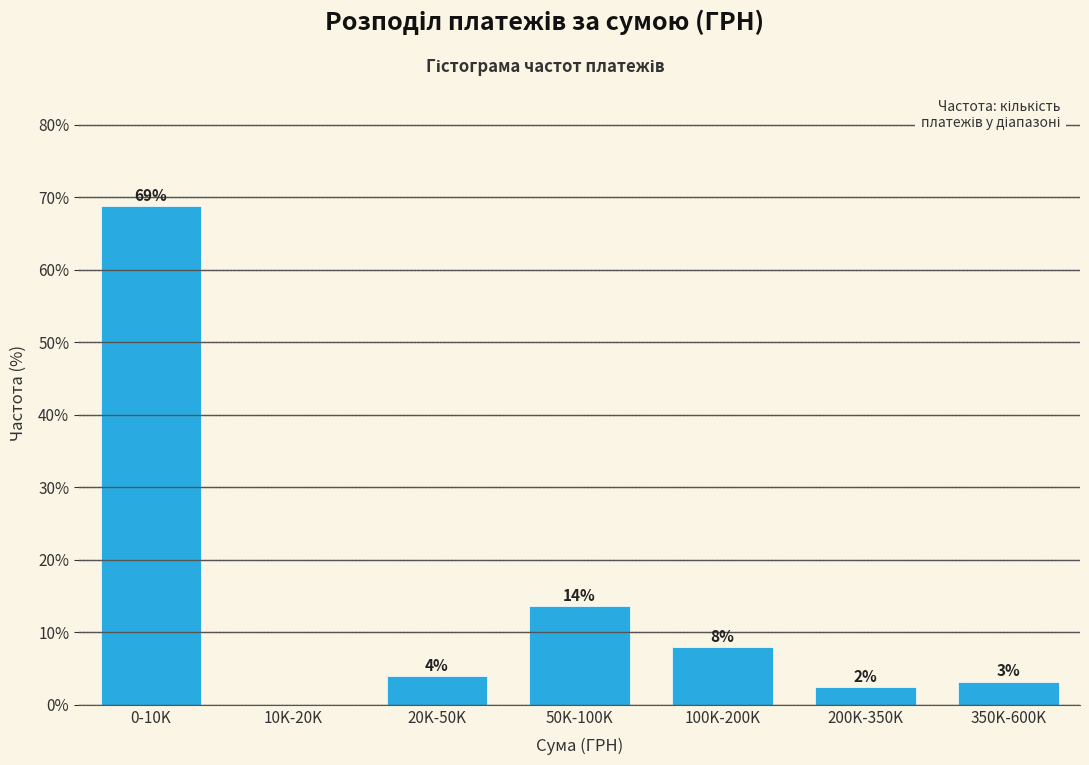

At which category does the chart reach its peak across all series?

0-10K